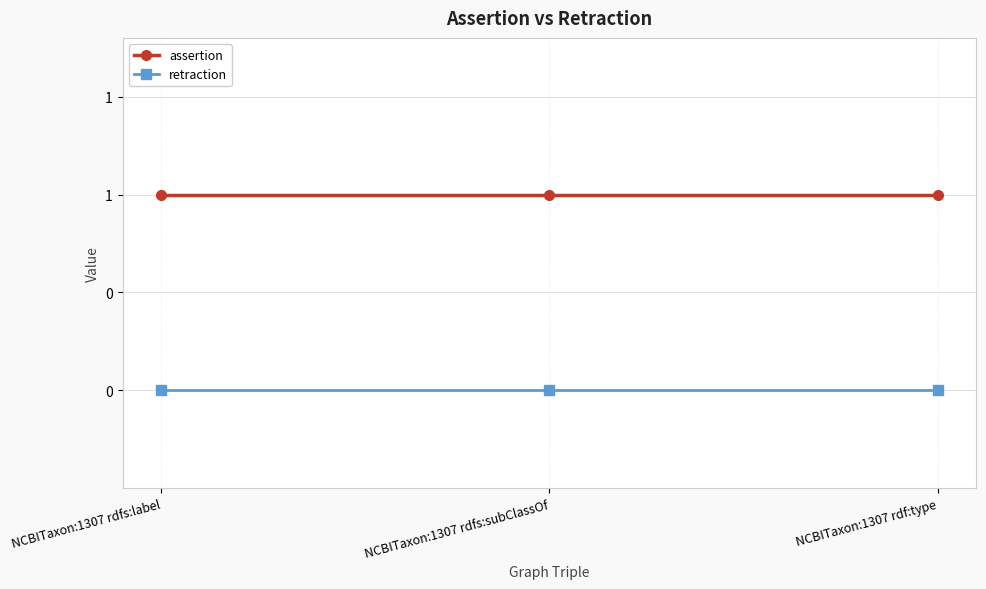

What are all the series names shown in the legend?

assertion, retraction